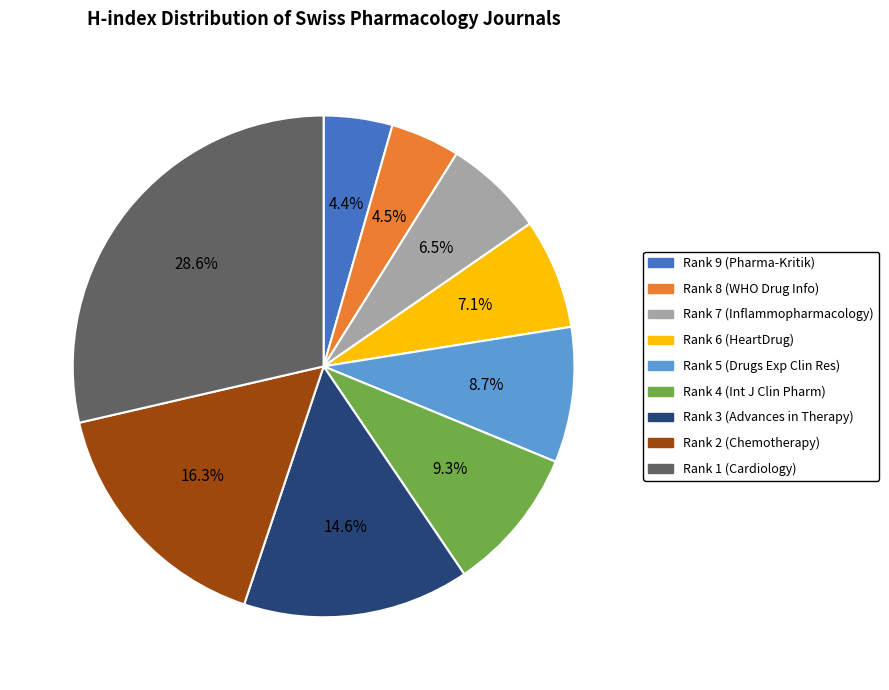

Is there a majority slice in this chart?

No